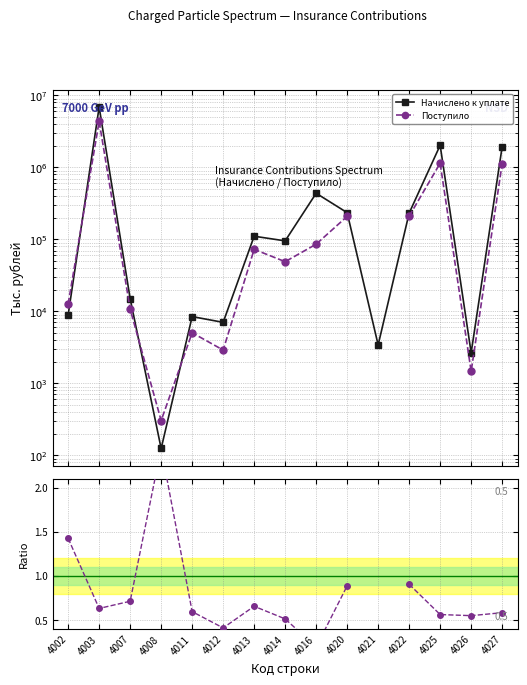

At how many categories does at least one series exceed 6136814?

1